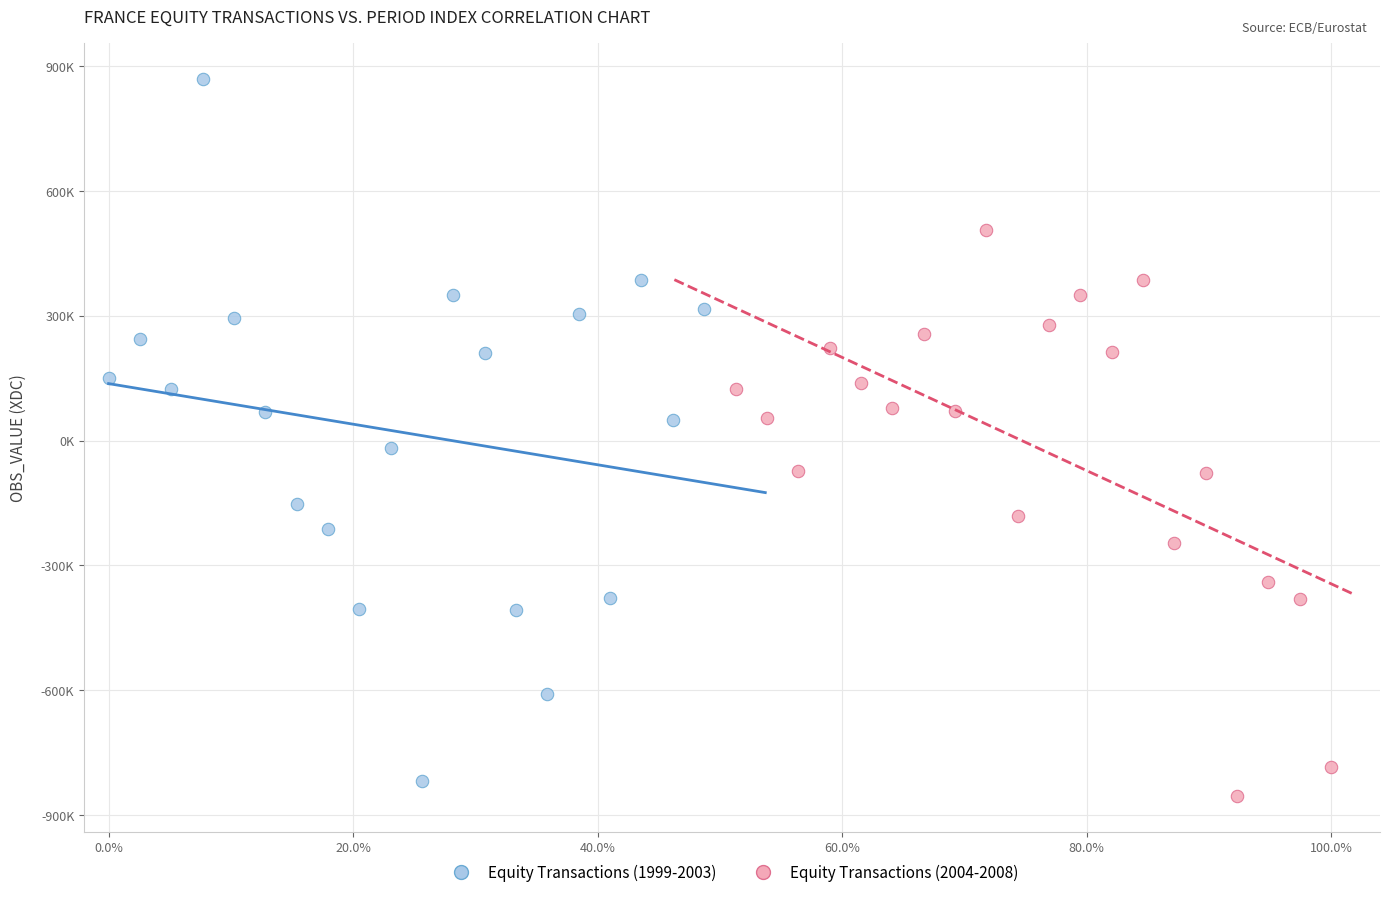

What are all the series names shown in the legend?

Equity Transactions (1999-2003), Equity Transactions (2004-2008)